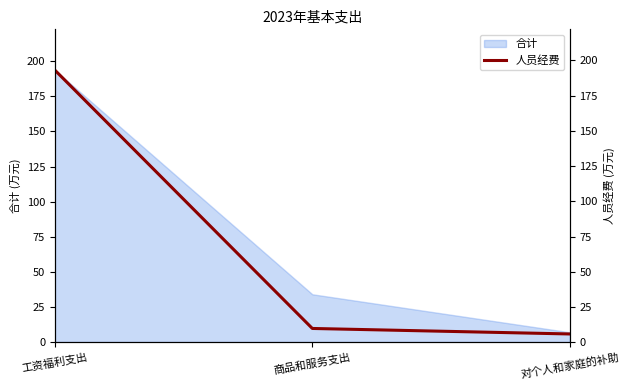

What is the label of the 1st point from the right?

对个人和家庭的补助